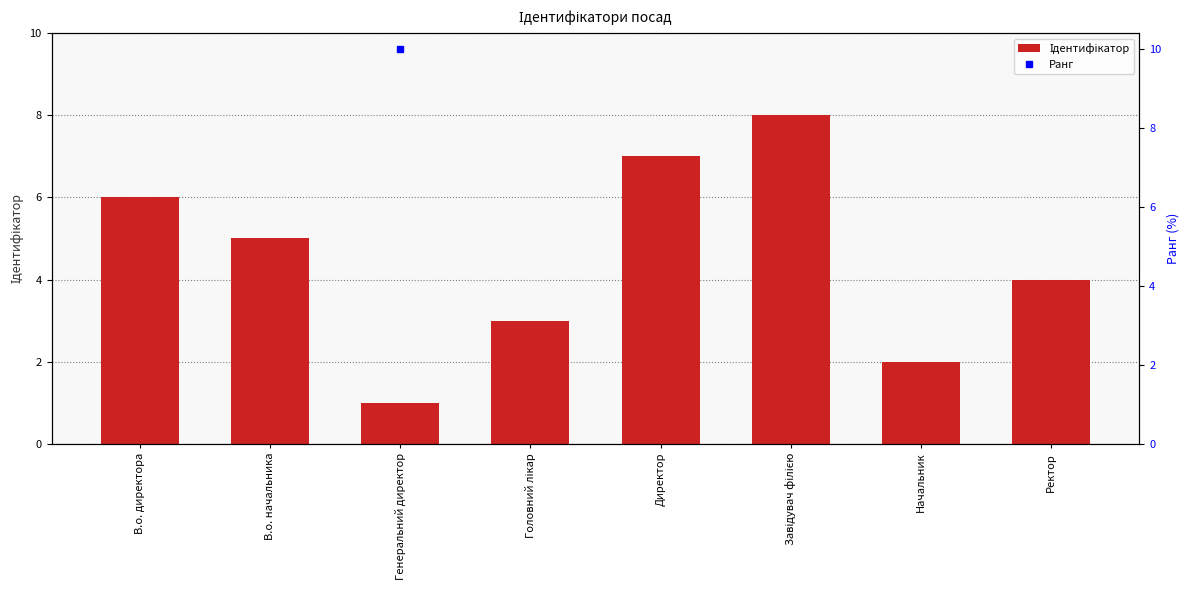

Reading right to left, what are all the values shown in this chart?

Ректор=4	Начальник=2	Завідувач філією=8	Директор=7	Головний лікар=3	Генеральний директор=1	В.о. начальника=5	В.о. директора=6